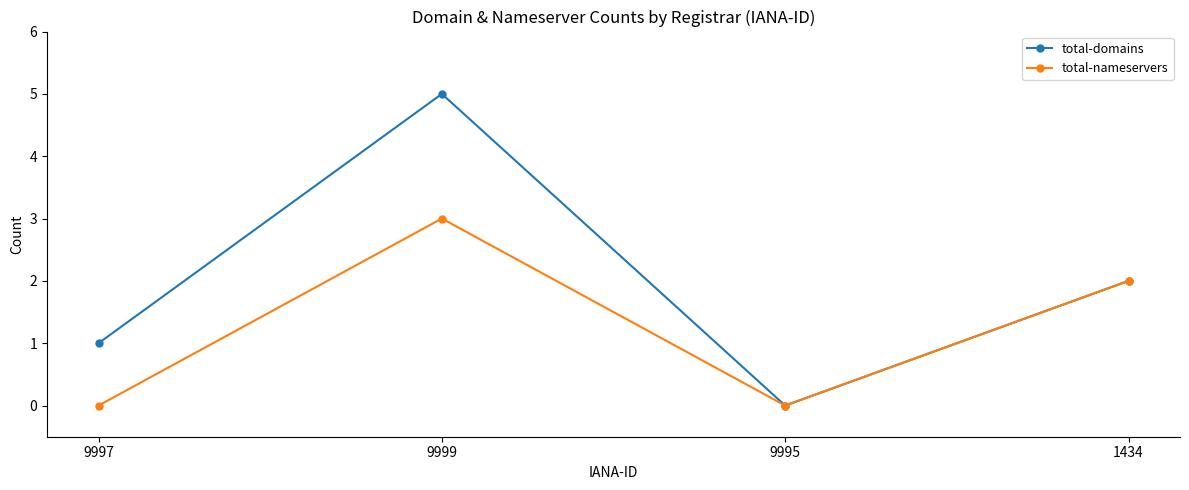

In total-domains, how many points are higher than both neighbors (excluding endpoints)?

1